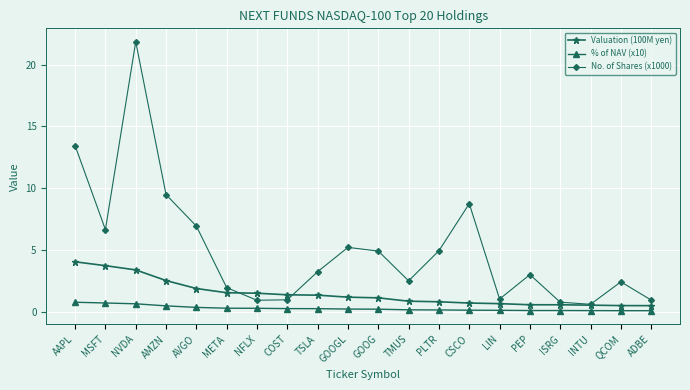

How many interior local peaks does the No. of Shares (x1000) series have?

5